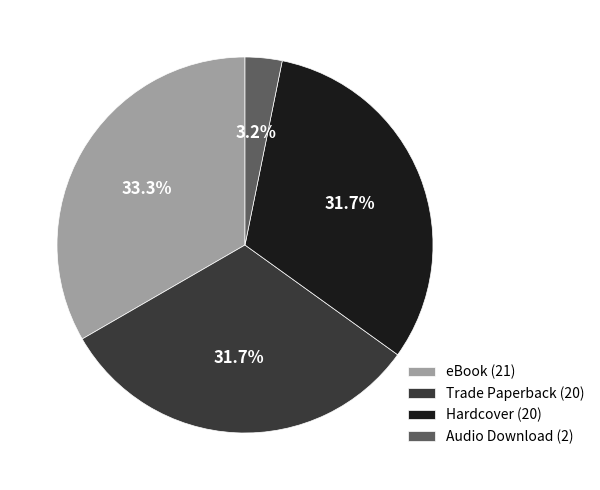

What is the smallest slice in the pie chart?

Audio Download